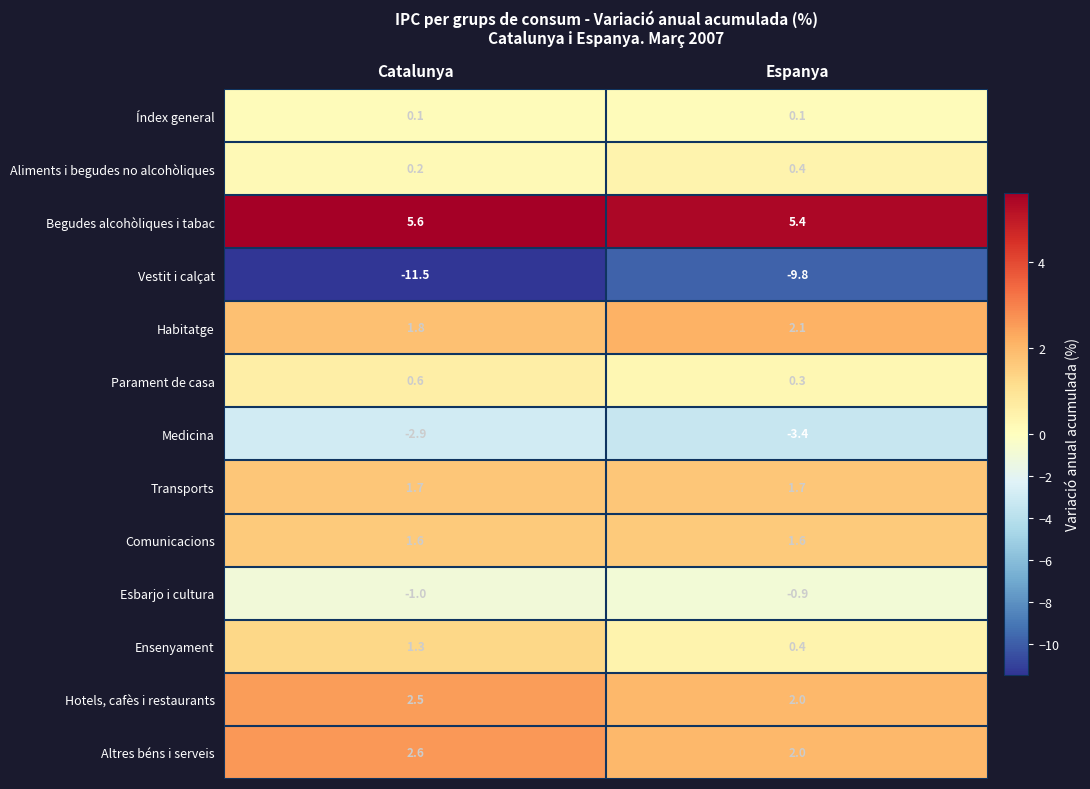

What is the average value of the Comunicacions series?

1.6